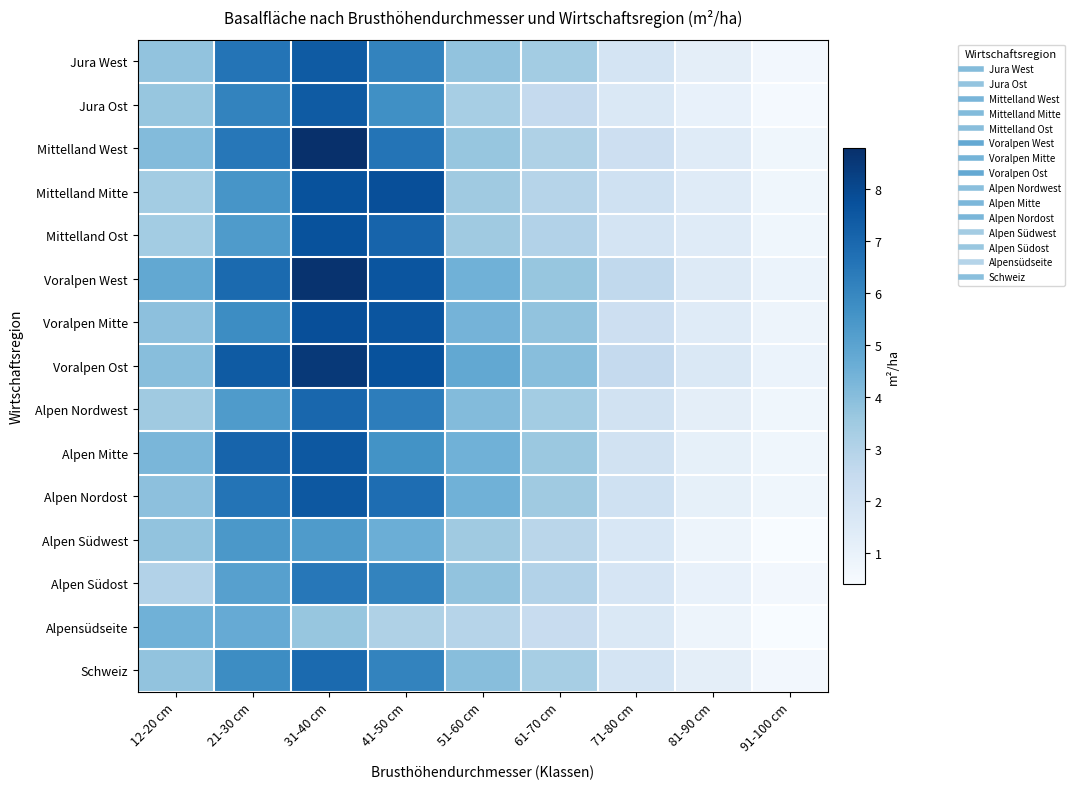

At 71-80 cm, list the series in order from largest to smallest.

Voralpen West, Voralpen Ost, Mittelland West, Voralpen Mitte, Mittelland Mitte, Alpen Nordost, Alpen Nordwest, Alpen Mitte, Jura West, Mittelland Ost, Schweiz, Alpen Südost, Alpen Südwest, Jura Ost, Alpensüdseite